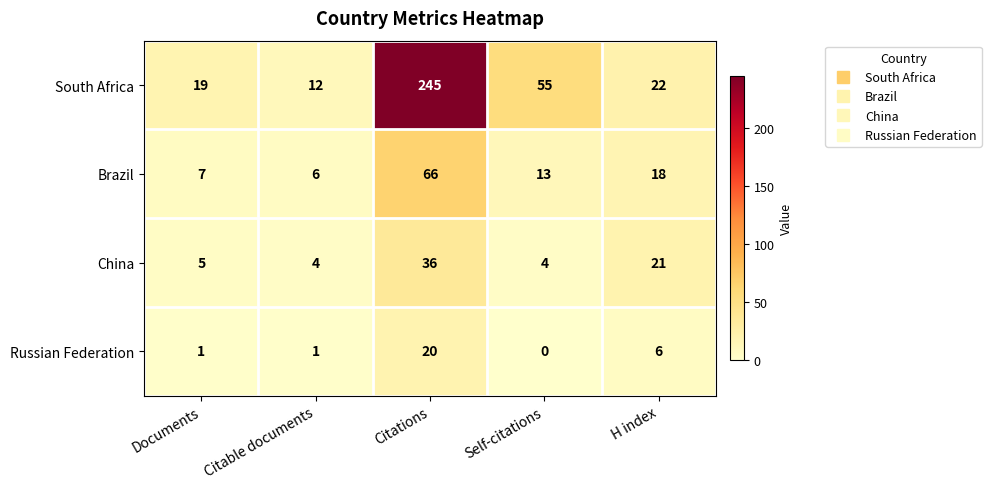

At which category is the sum across all series the highest?

Citations